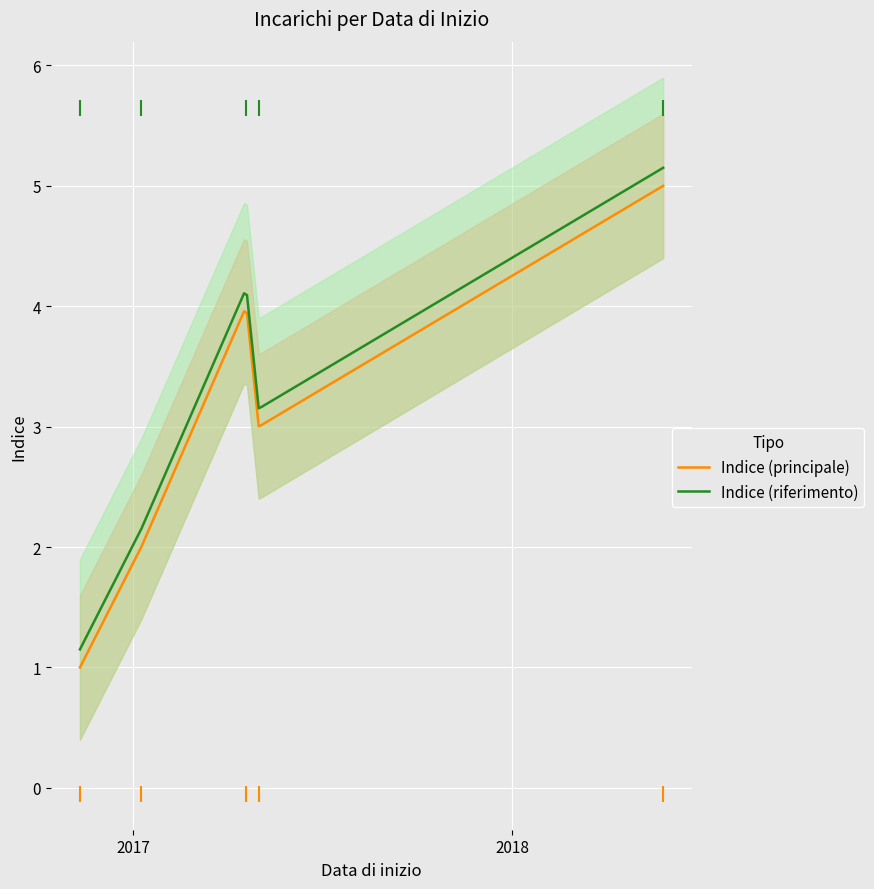

How many lines are shown in the chart?

1